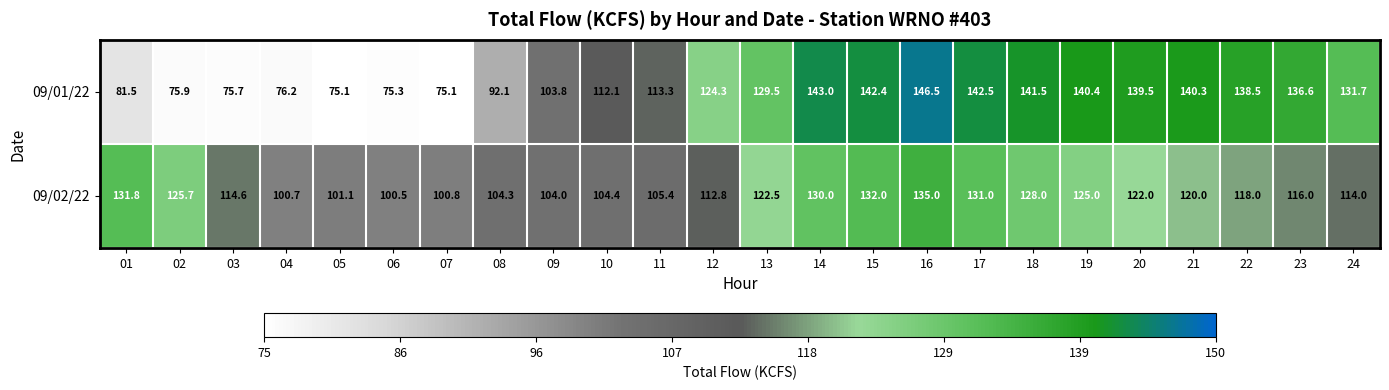

What is the minimum value shown in the chart?

75.1